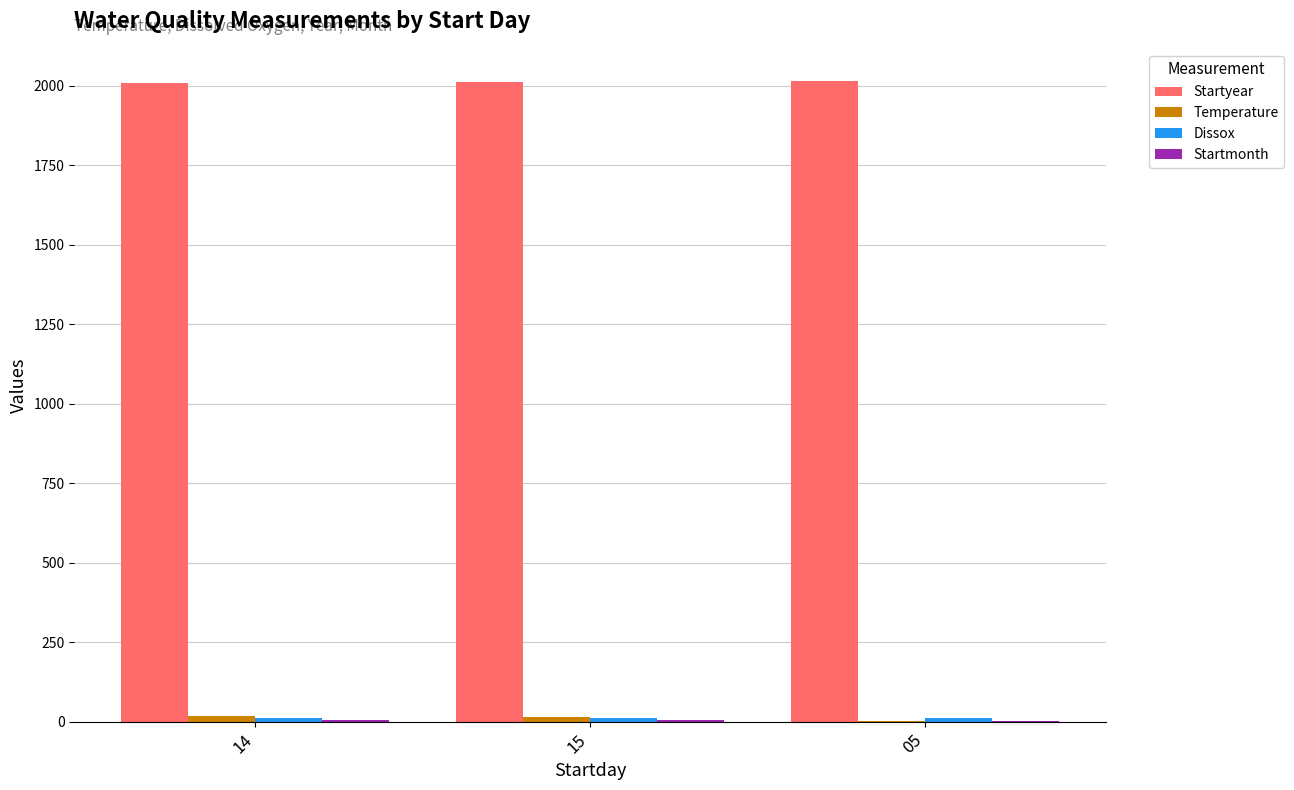

What is the greatest value displayed?

2015.0